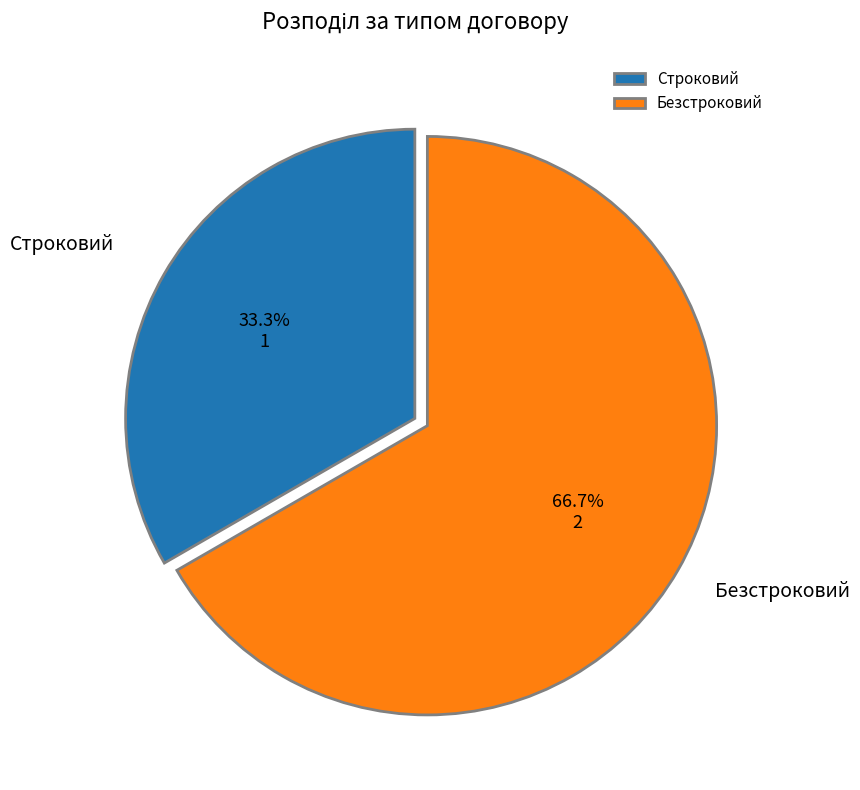

Between Безстроковий and Строковий, which is larger?

Безстроковий